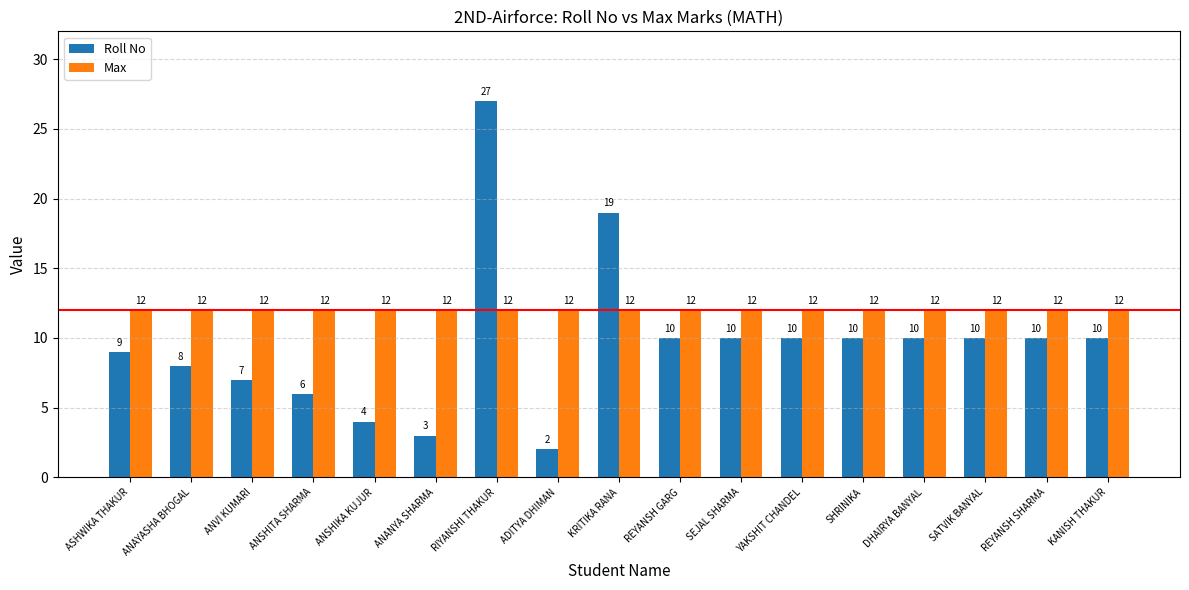

The Roll No series shows 10 at KANISH THAKUR. True or false?

True